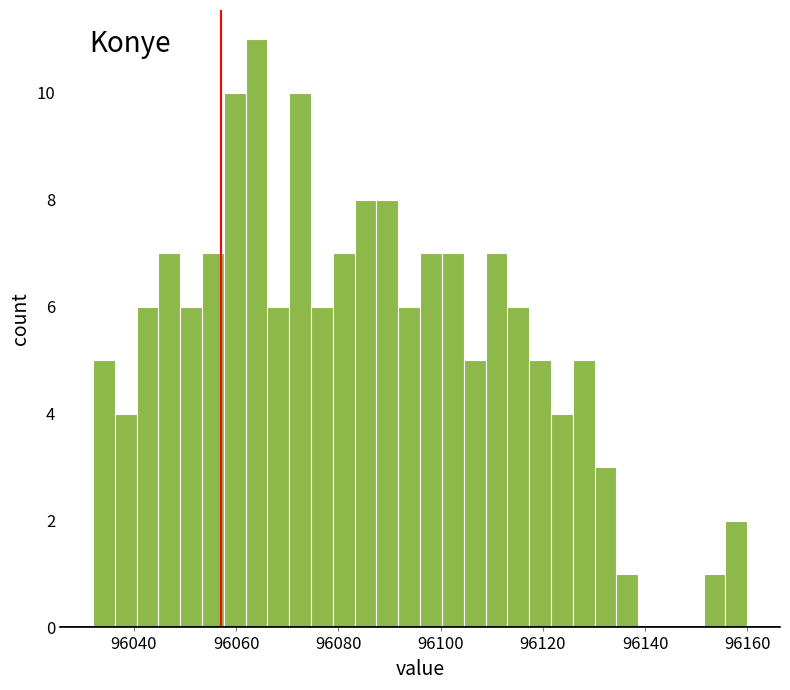

Around what value on the x-axis is the tallest bar? Give the approximate position of its centre, as read against the axis.

96064